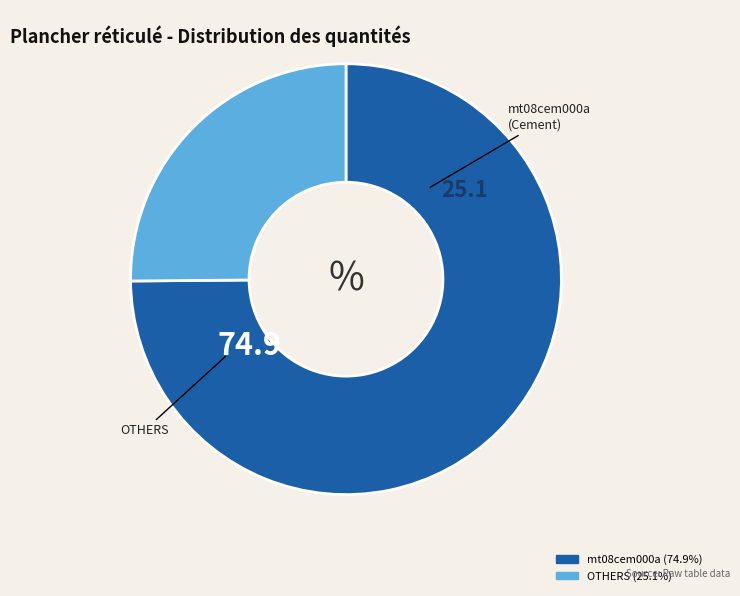

Is there any slice that represents more than half of the pie?

Yes